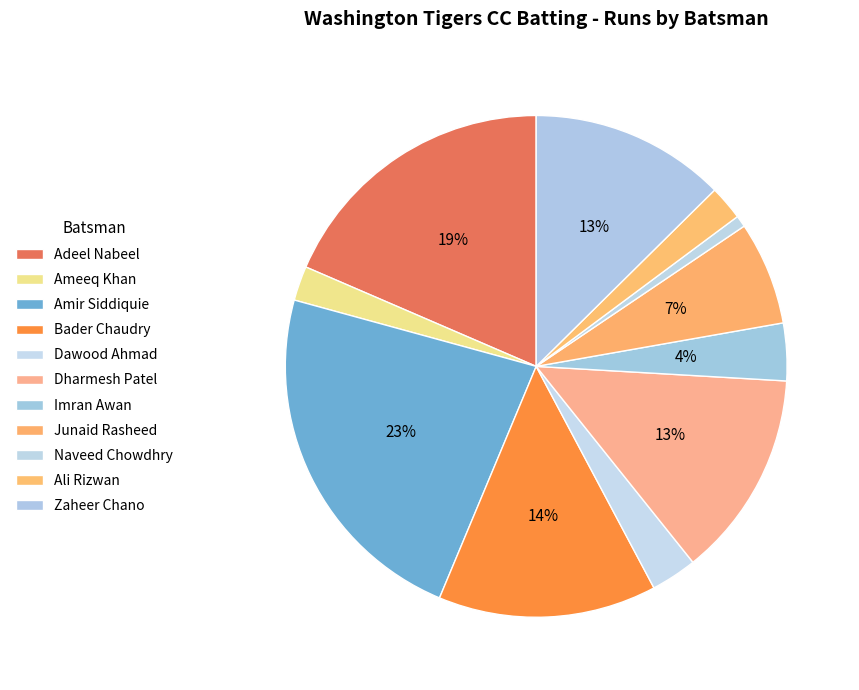

To the nearest percent, what portion does Adeel Nabeel represent?

19%